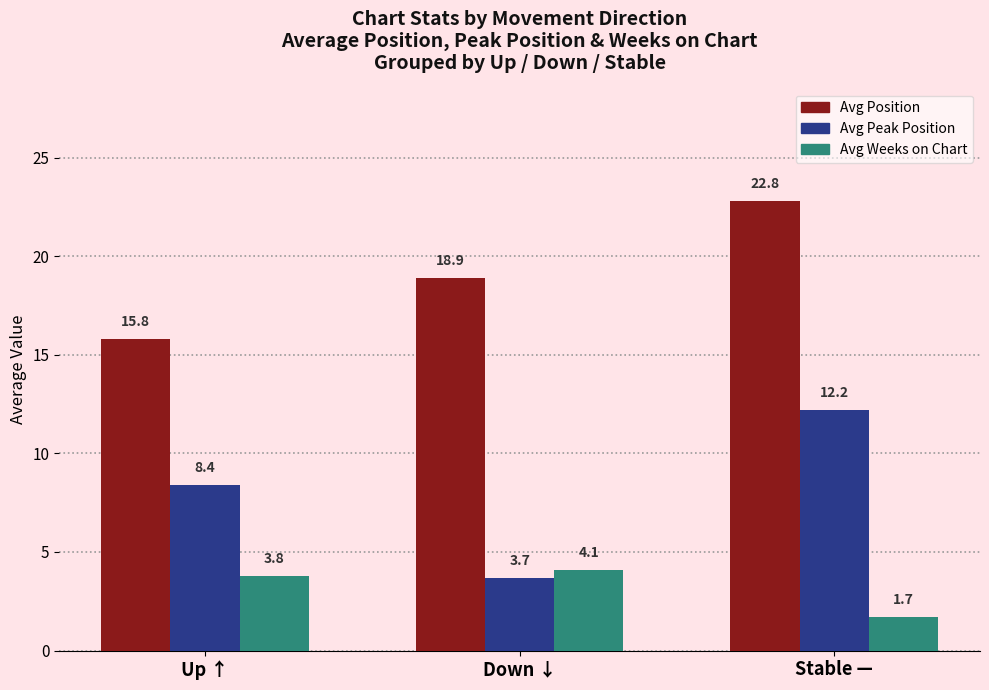

Rank the series by their average value, from lowest to highest.

Avg Weeks on Chart, Avg Peak Position, Avg Position